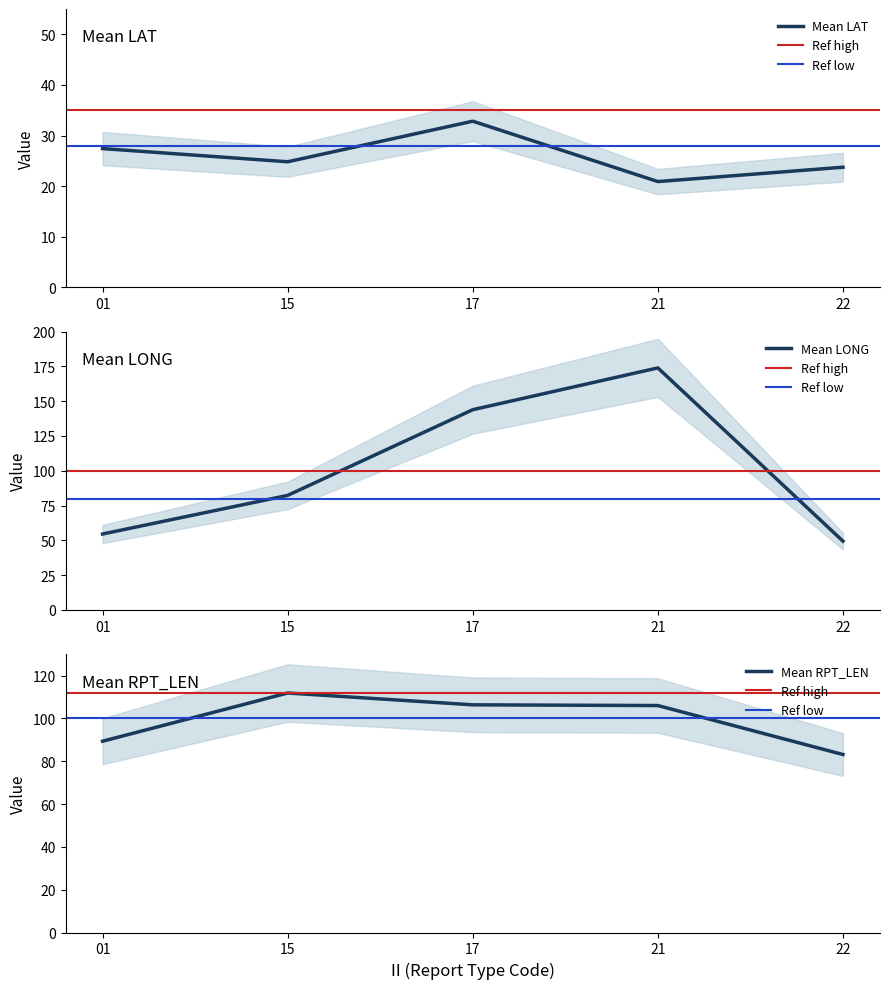

Between 15 and 21, which is larger?

15